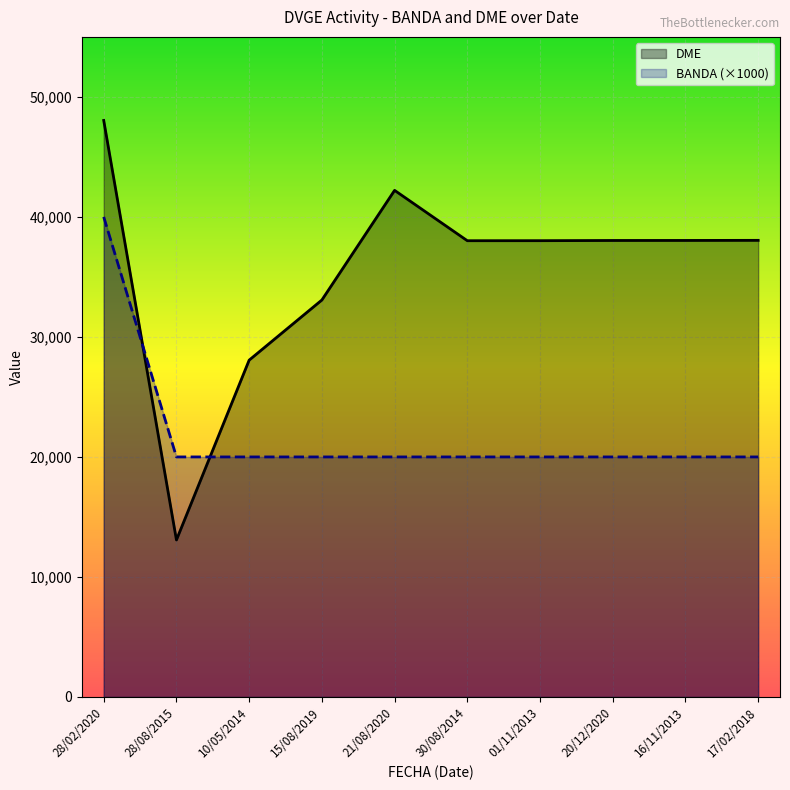

What is the difference between the highest and lowest values at 15/08/2019?

13076